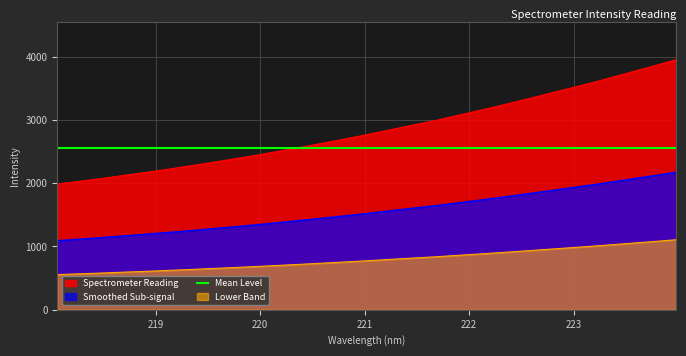

What is the greatest value displayed?

3951.7